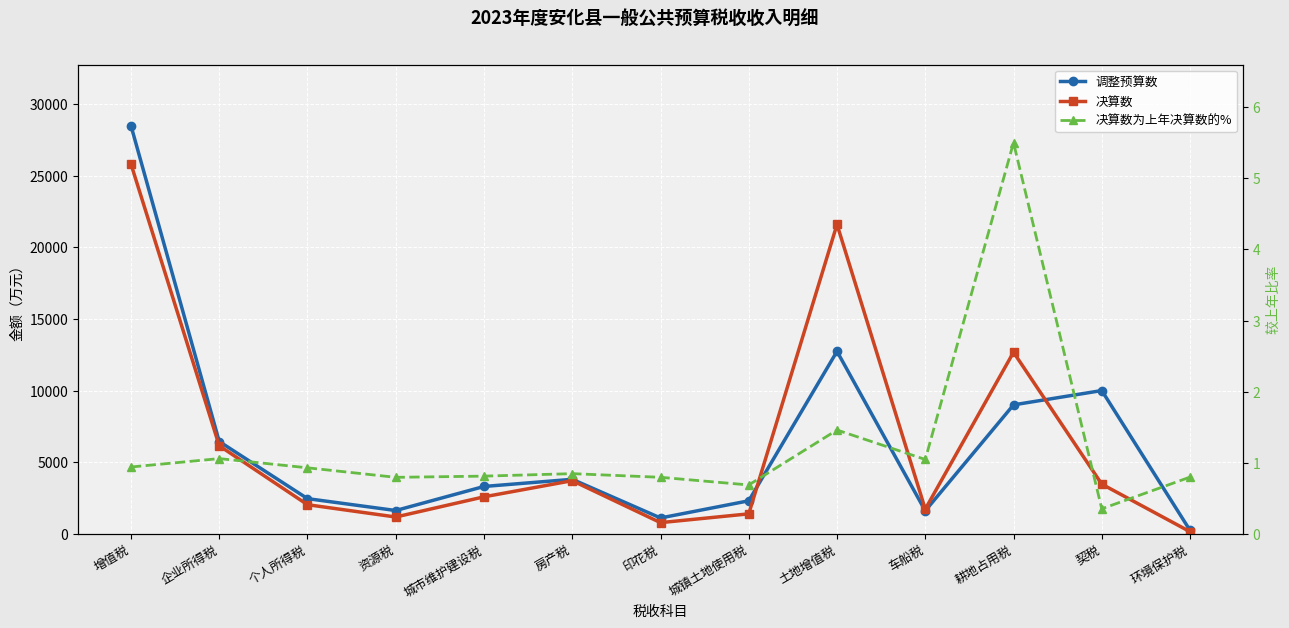

The 决算数为上年决算数的% series shows 0.4 at 资源税. True or false?

False